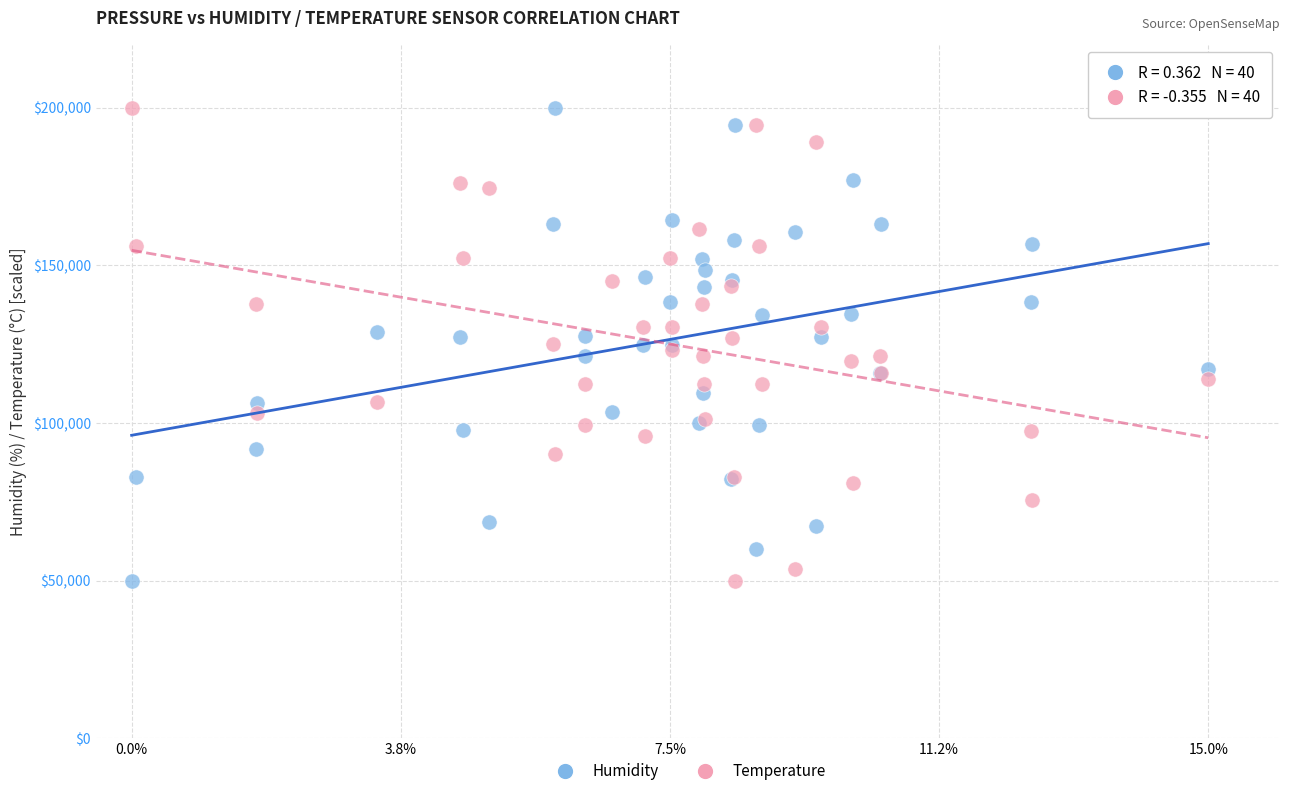

What is the X range (max minus min) for the scatter plot?

15.0